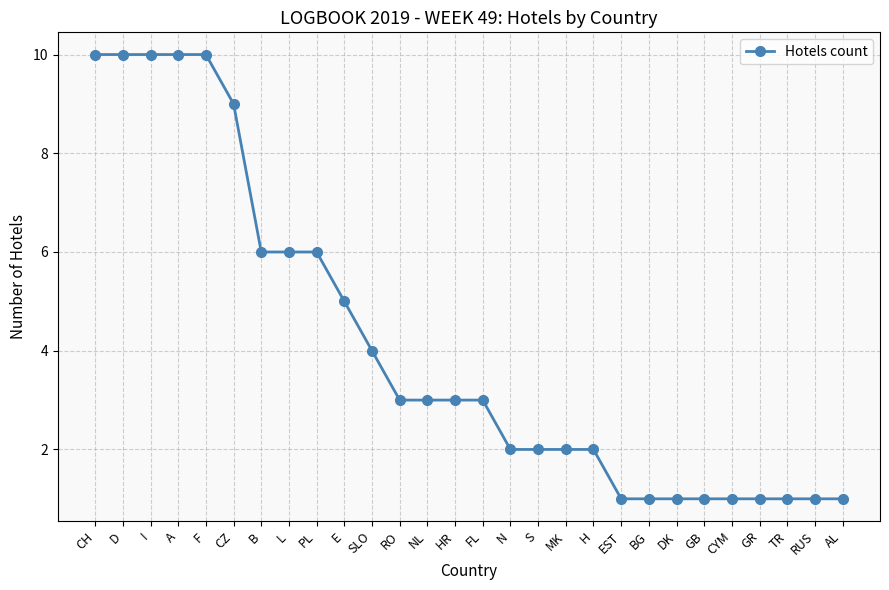

Reading left to right, what are all the values shown in this chart?

10	10	10	10	10	9	6	6	6	5	4	3	3	3	3	2	2	2	2	1	1	1	1	1	1	1	1	1